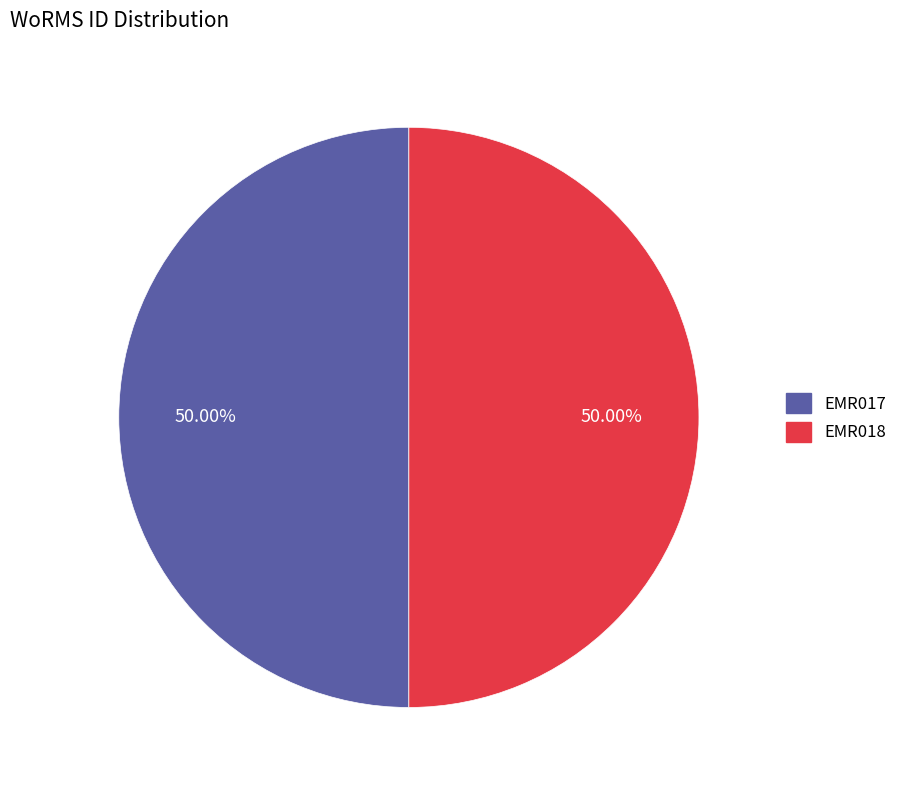

True or false: EMR017 accounts for 62% of the total.

False